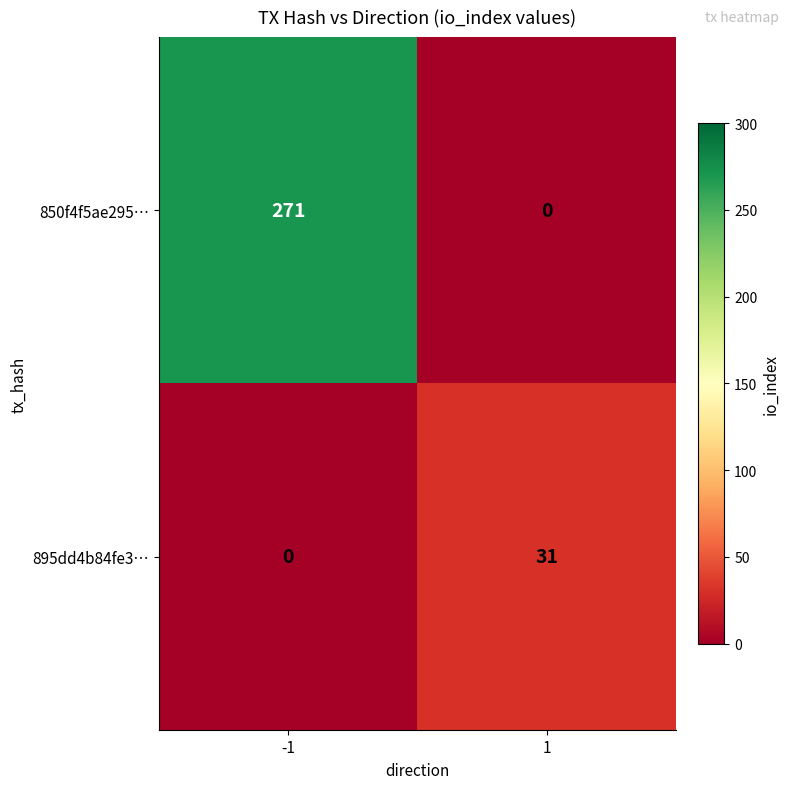

What is the difference between the maximum and minimum values in the 850f4f5ae295… series?

271